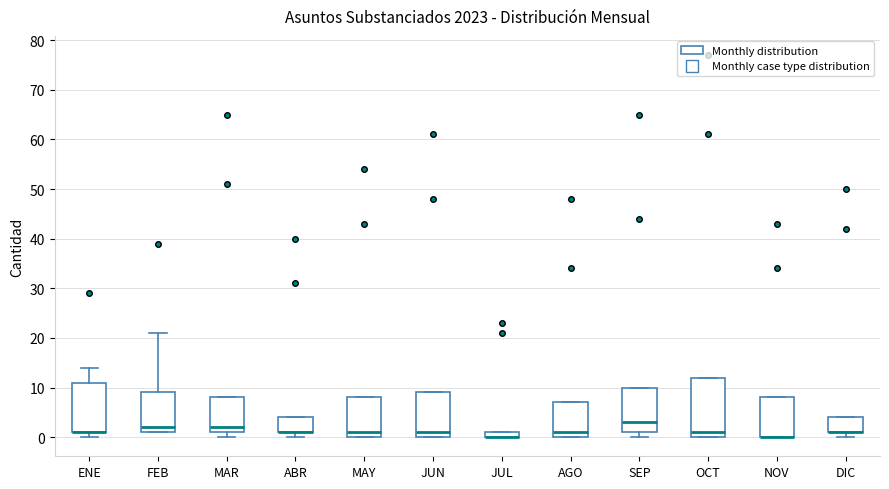

Comparing the boxes themselves (not the whiskers), which one is the tallest?

OCT